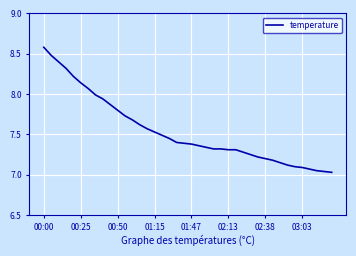

What is the greatest value displayed?

8.6